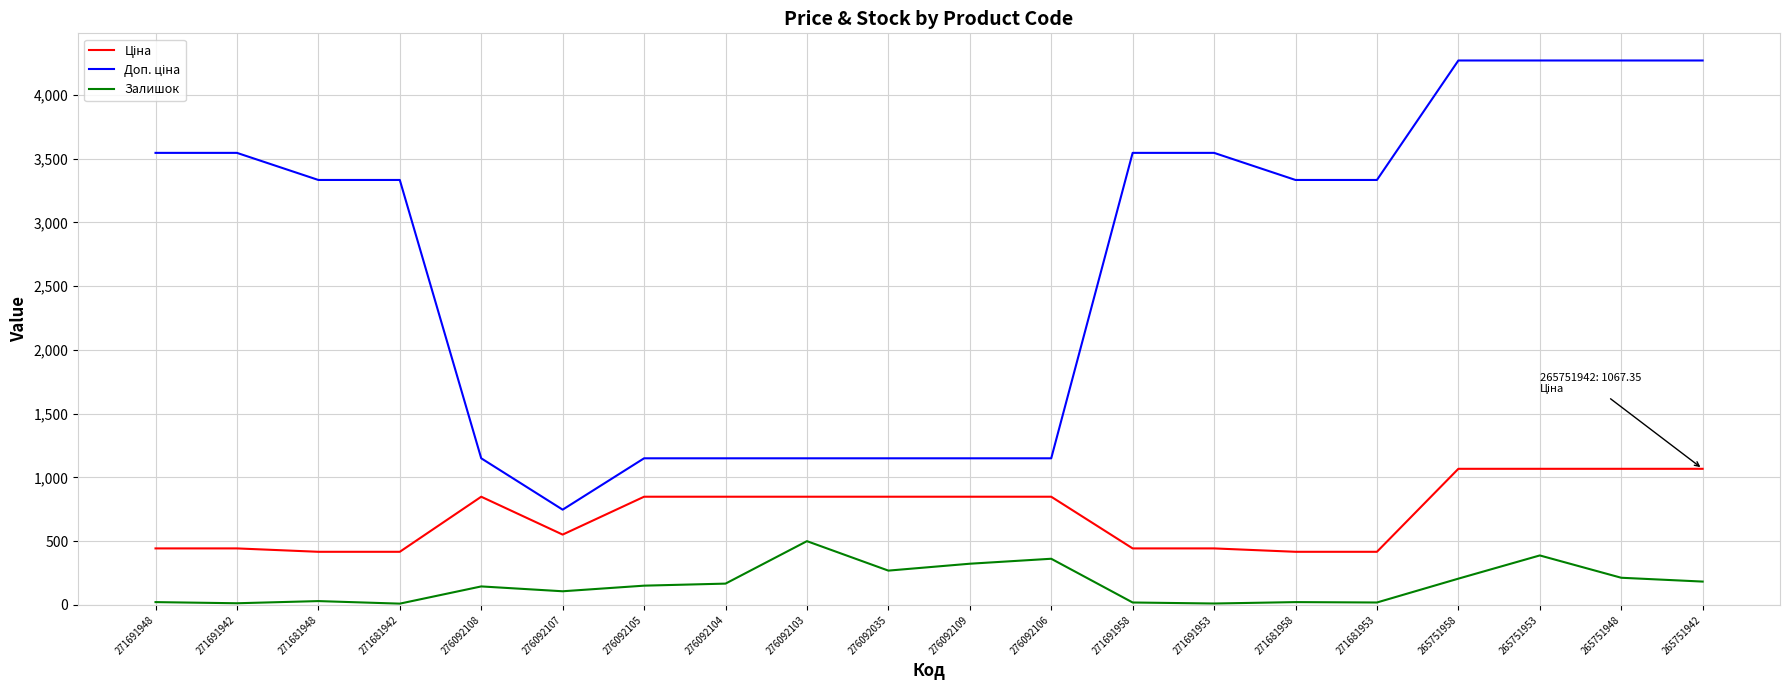

What is the total value across all series at 276092108?

2143.2